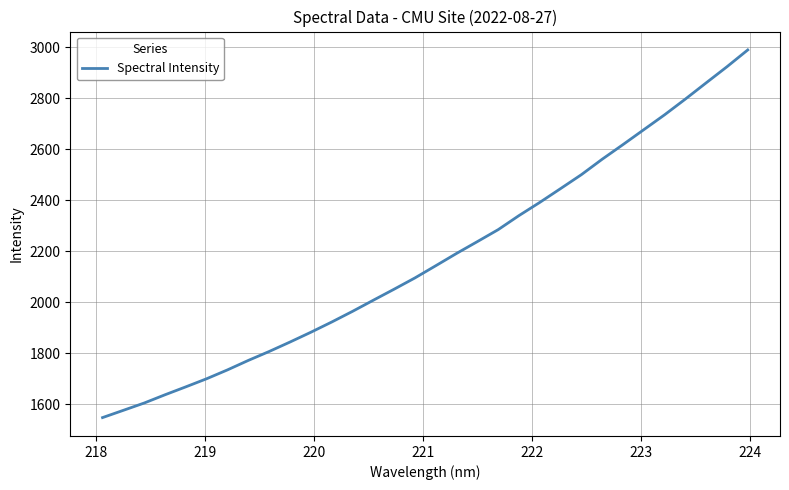

What is the minimum value shown in the chart?

1547.1